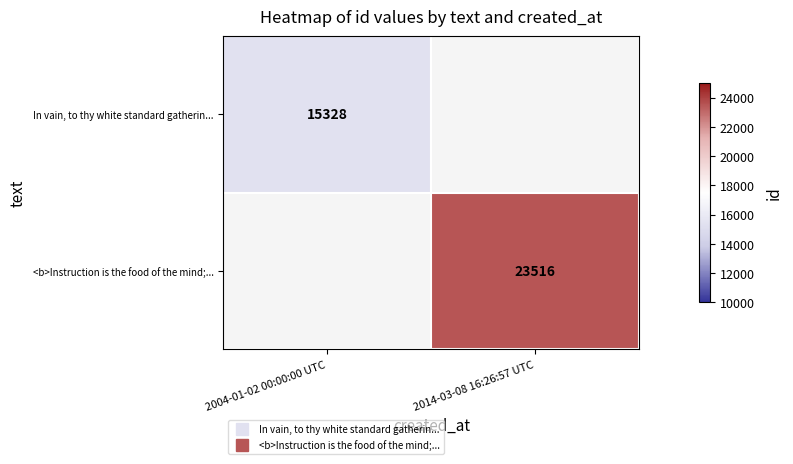

Is the value of <b>Instruction is the food of the mind;... at 2004-01-02 00:00:00 UTC greater than the value of In vain, to thy white standard gatherin... at 2004-01-02 00:00:00 UTC?

No